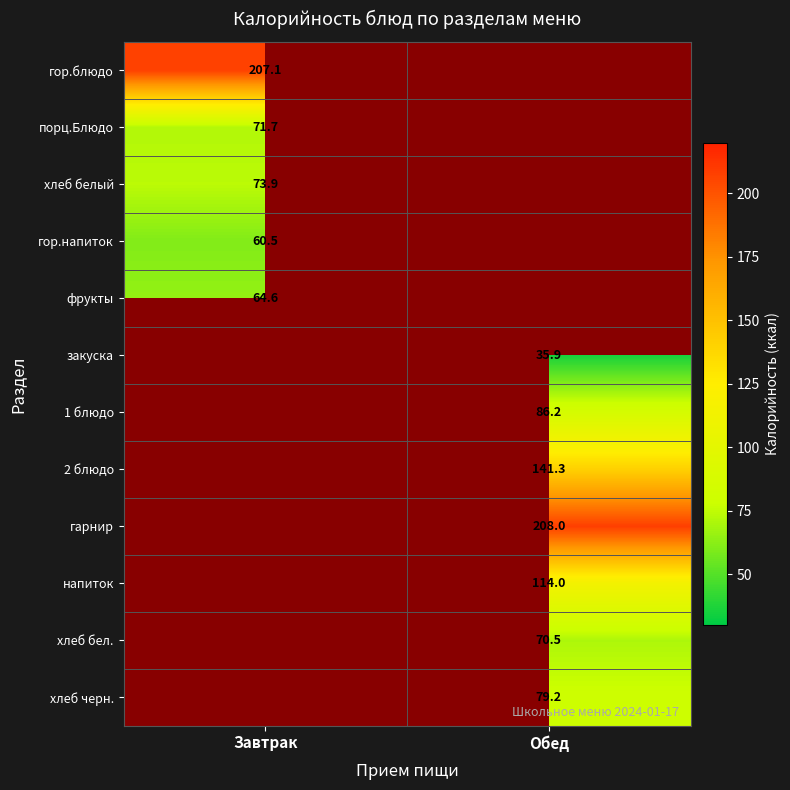

Which category has the highest value across all series?

Обед